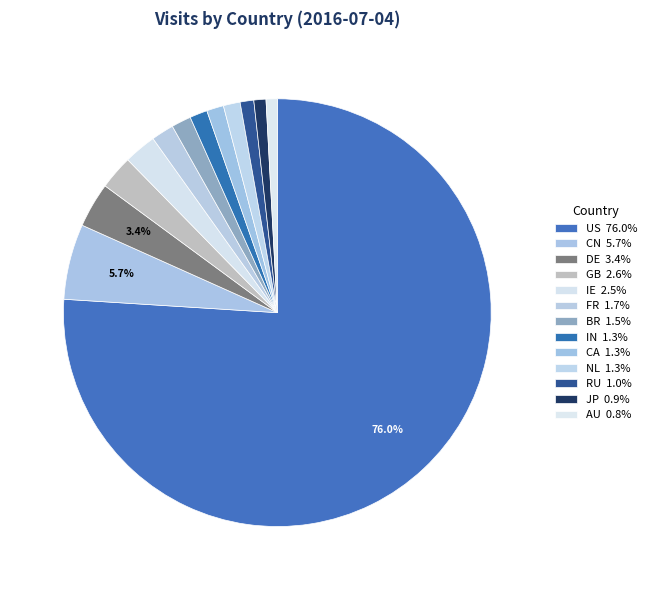

Count the number of slices in the pie.

13